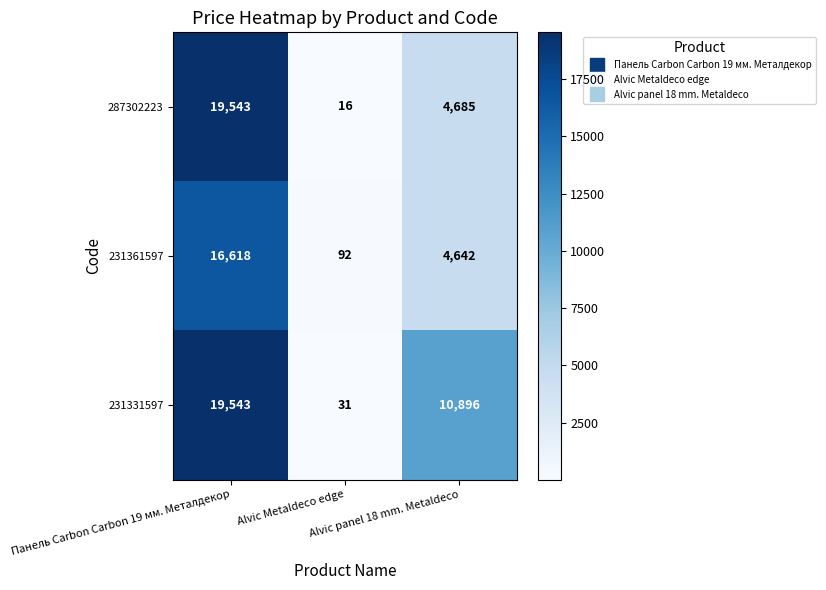

What is the minimum value for 231361597?

92